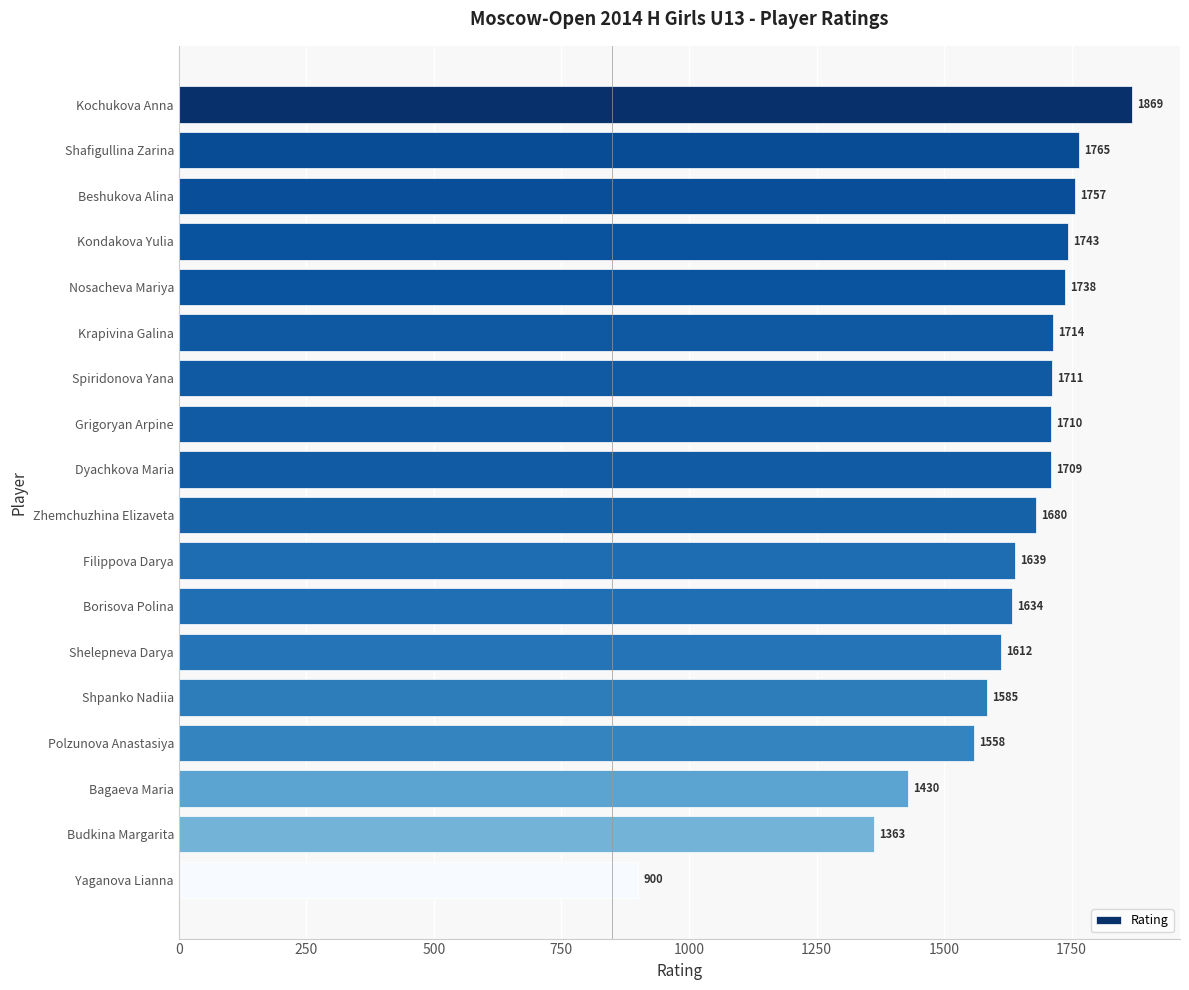

What is the maximum value shown in the chart?

1869